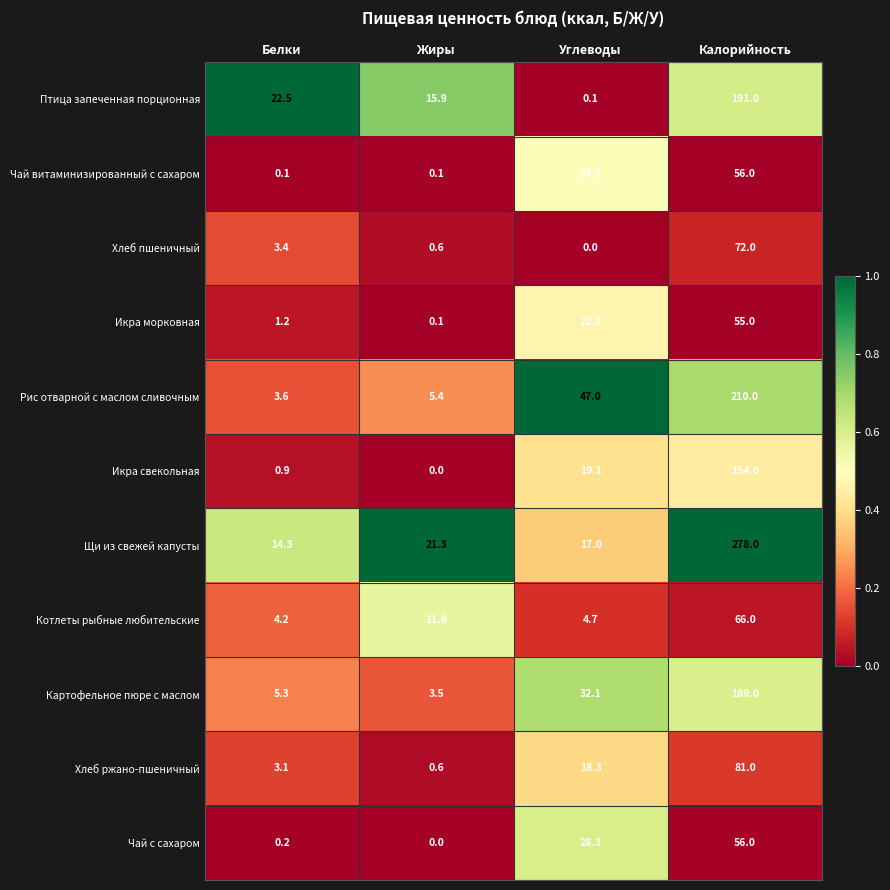

What is the spread (max minus min) of values at Калорийность?

223.0